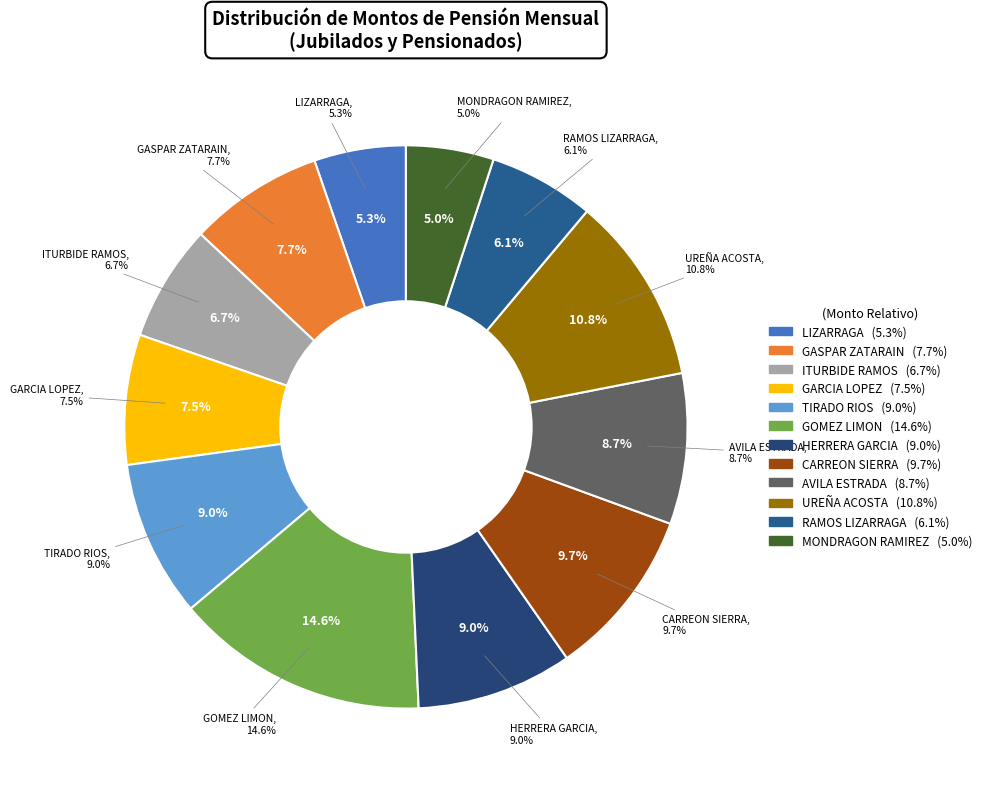

Which slice is the smallest?

MONDRAGON RAMIREZ